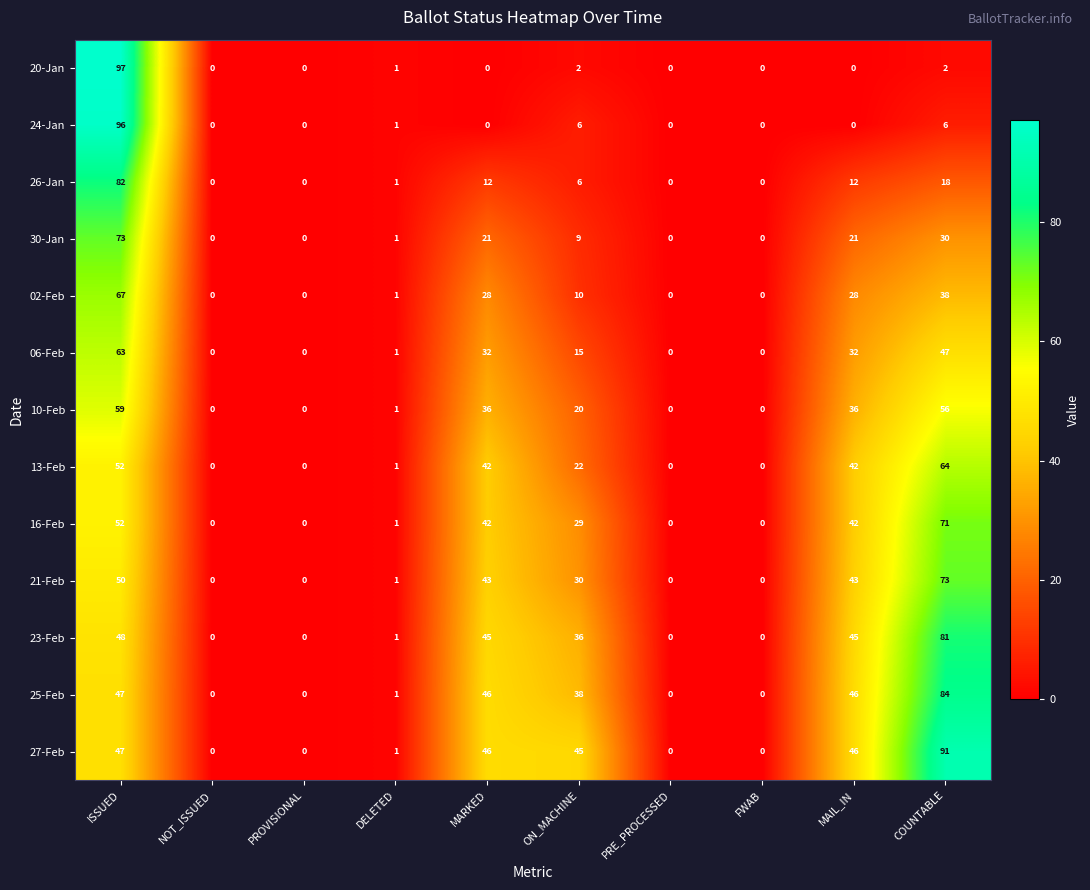

What is the average value of the 30-Jan series?

16